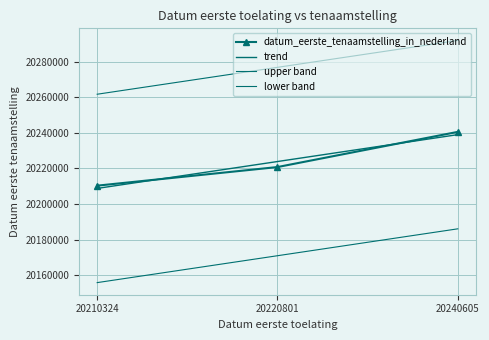

Rank the categories by value from lowest to highest.

20210324, 20220801, 20240605